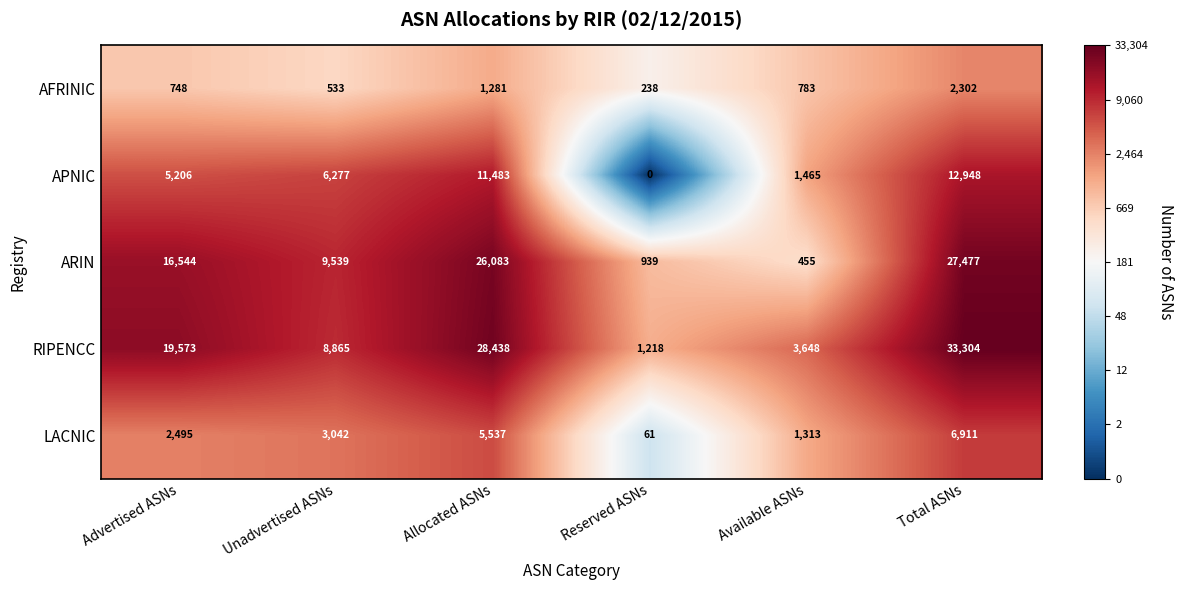

What is the total value across all series at Advertised ASNs?

44566